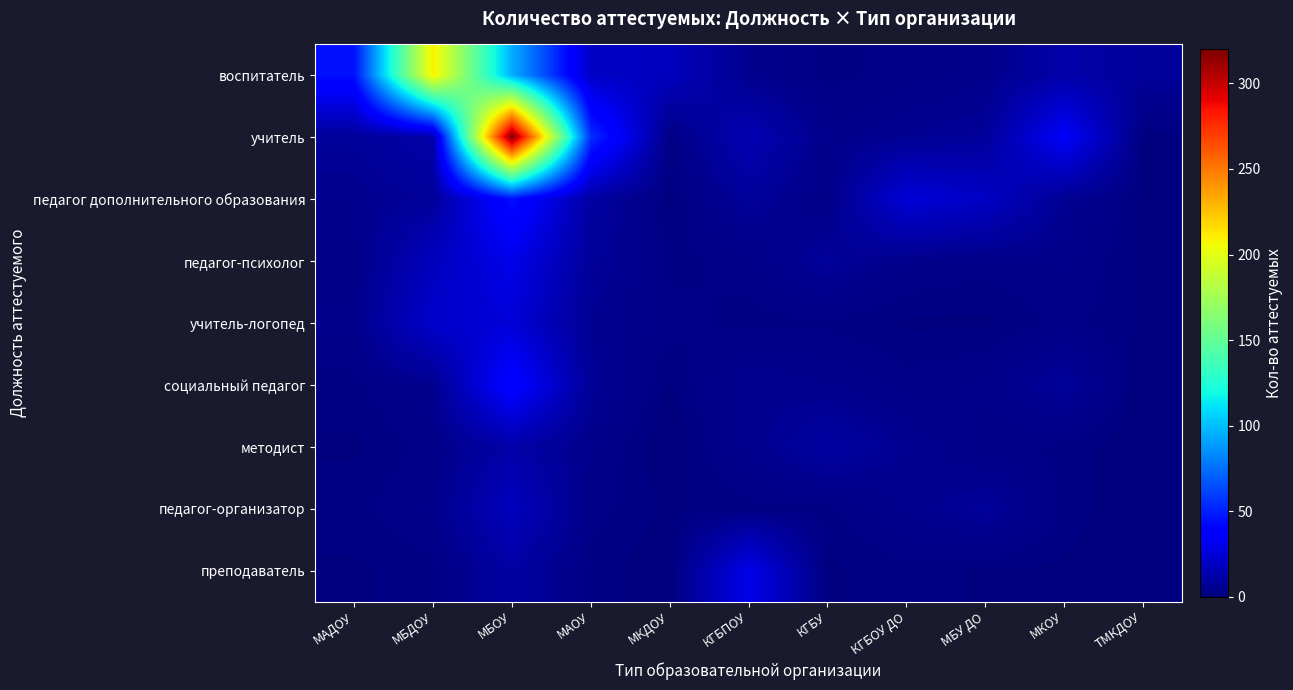

Between МКОУ and МКДОУ, which is larger?

МКДОУ